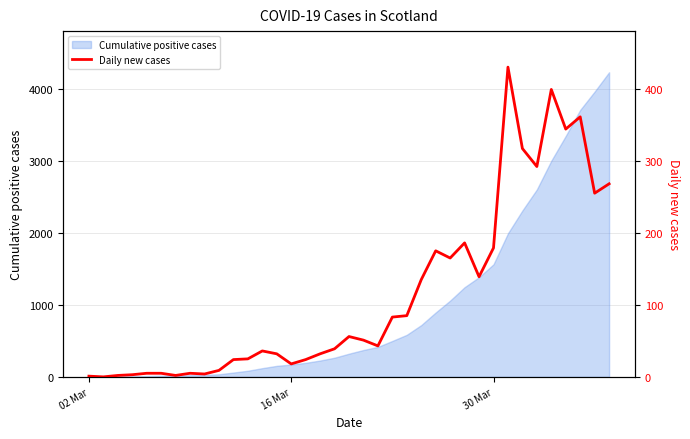

What is the maximum value for Cumulative positive cases?

4229